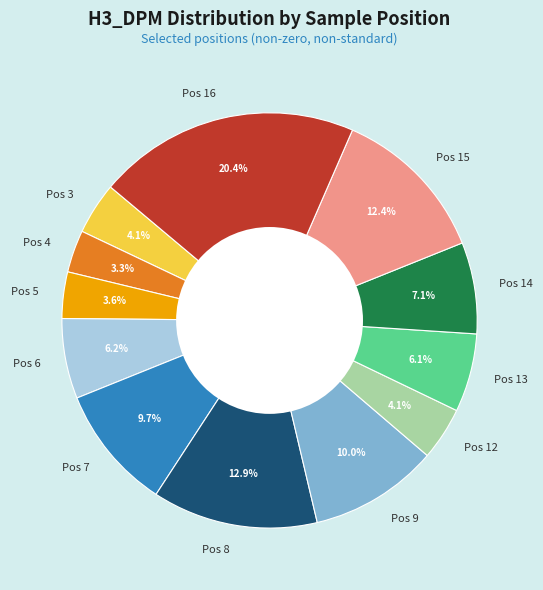

Between Pos 4 and Pos 3, which is larger?

Pos 3